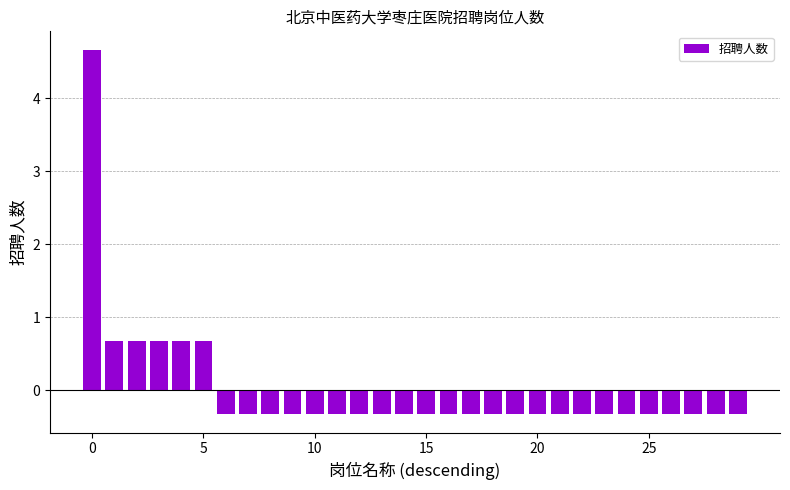

What is the difference between the maximum and minimum values?

5.0